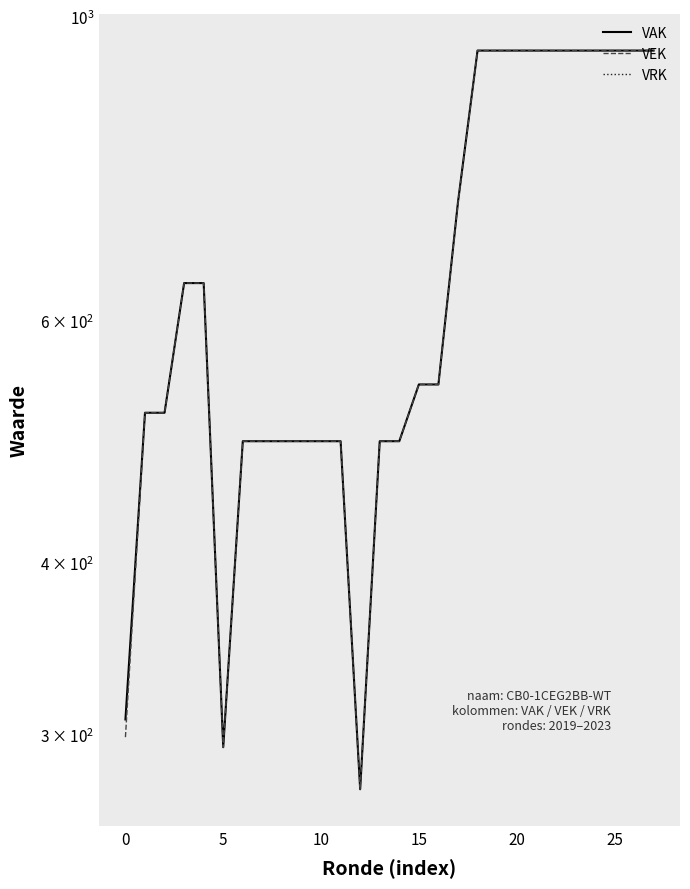

True or false: VEK and VAK cross at least once.

False